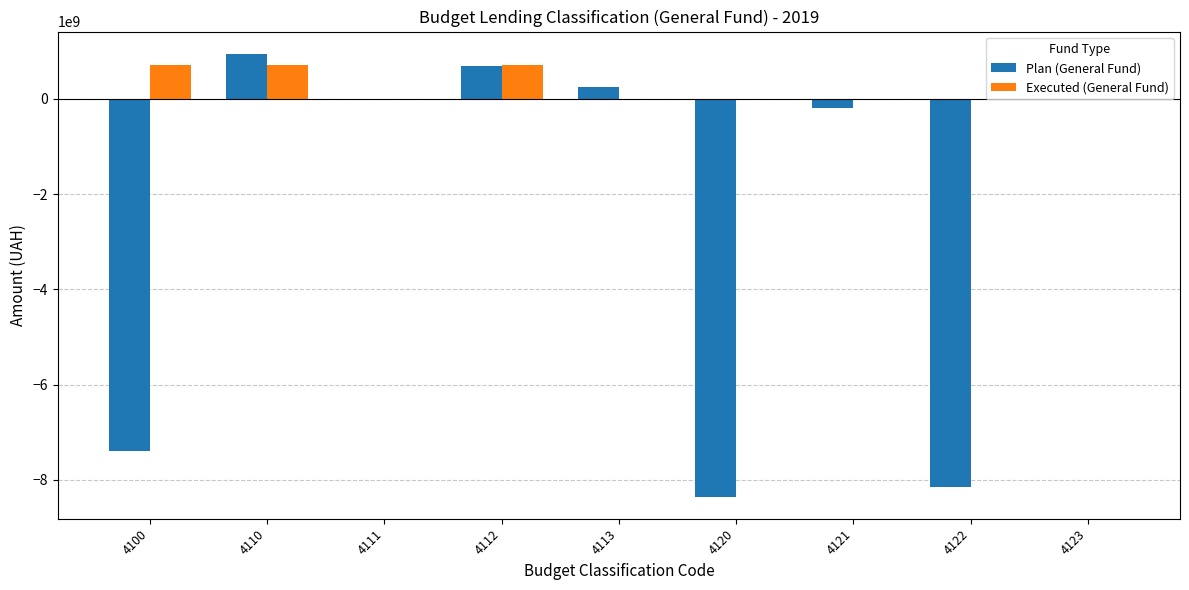

The value of Executed (General Fund) at 4111 is 0.0. True or false?

True